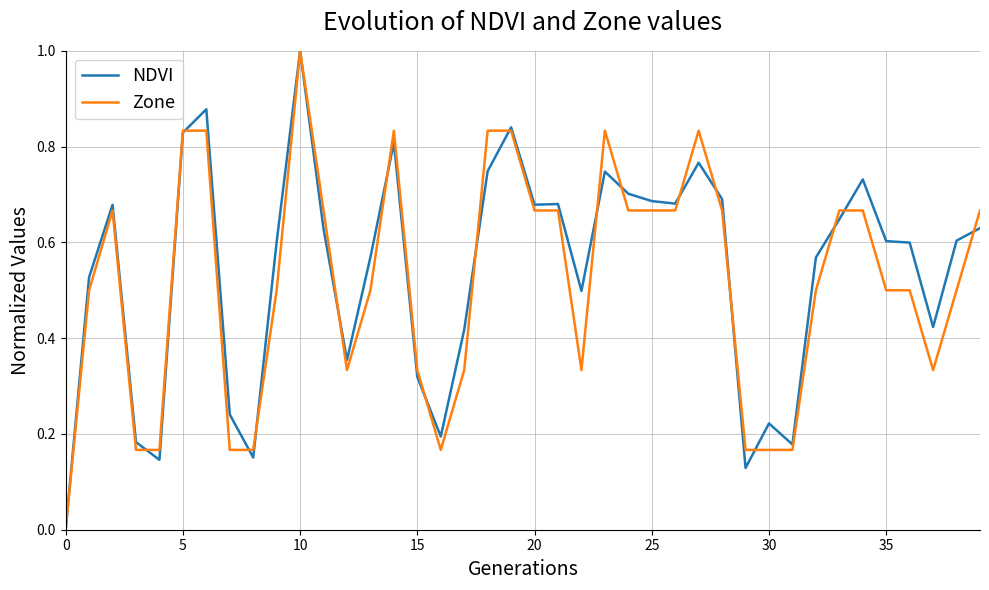

Rank the series by their average value, from highest to lowest.

NDVI, Zone